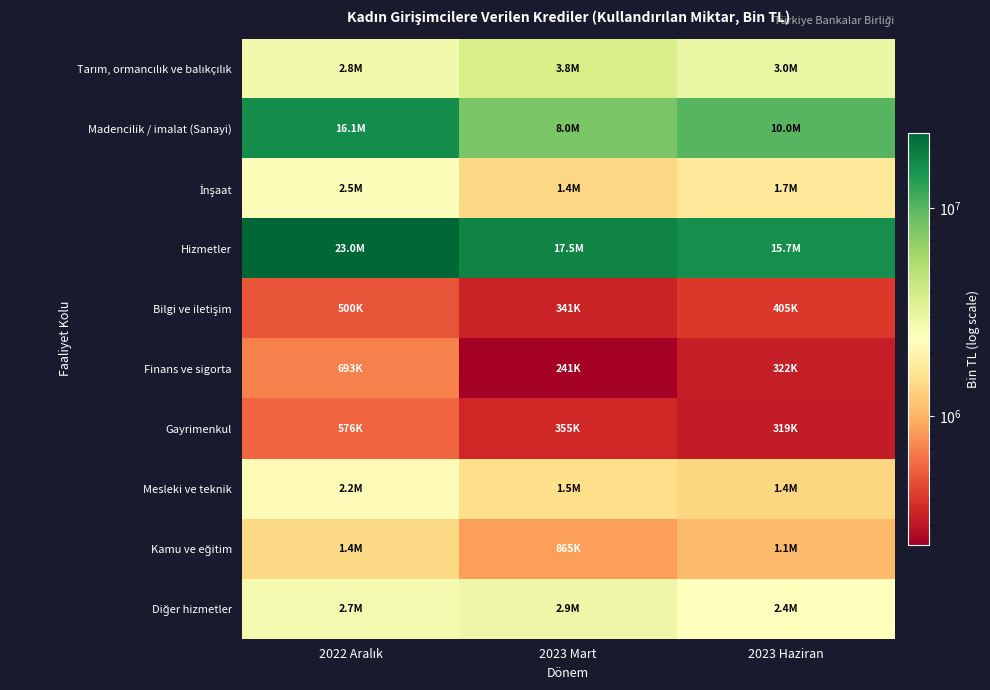

Which series has the largest total across all categories?

Hizmetler